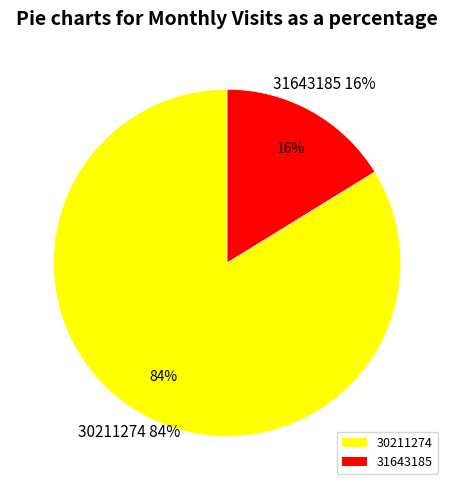

To the nearest percent, what portion does 31643185 represent?

16%